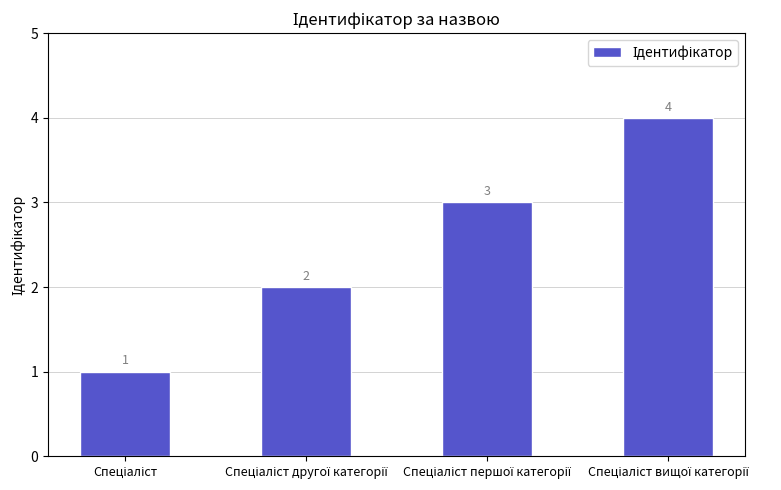

What is the value of the 4th bar from the left?

4